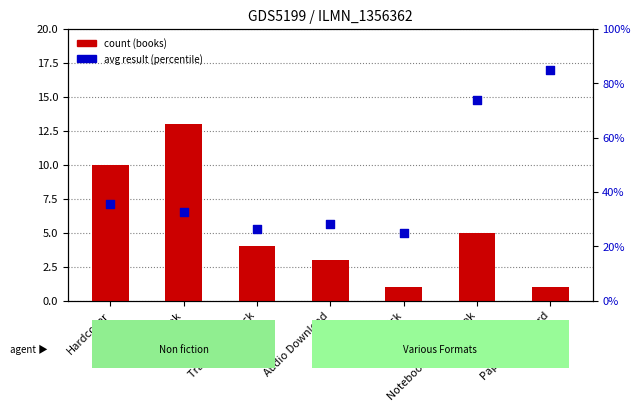

Which series reaches the minimum Y coordinate?

count (books)